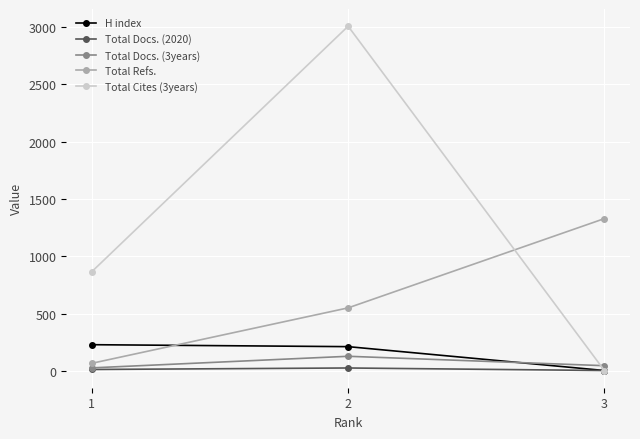

What is the sum of the Total Refs. values at 1 and 3?

1399